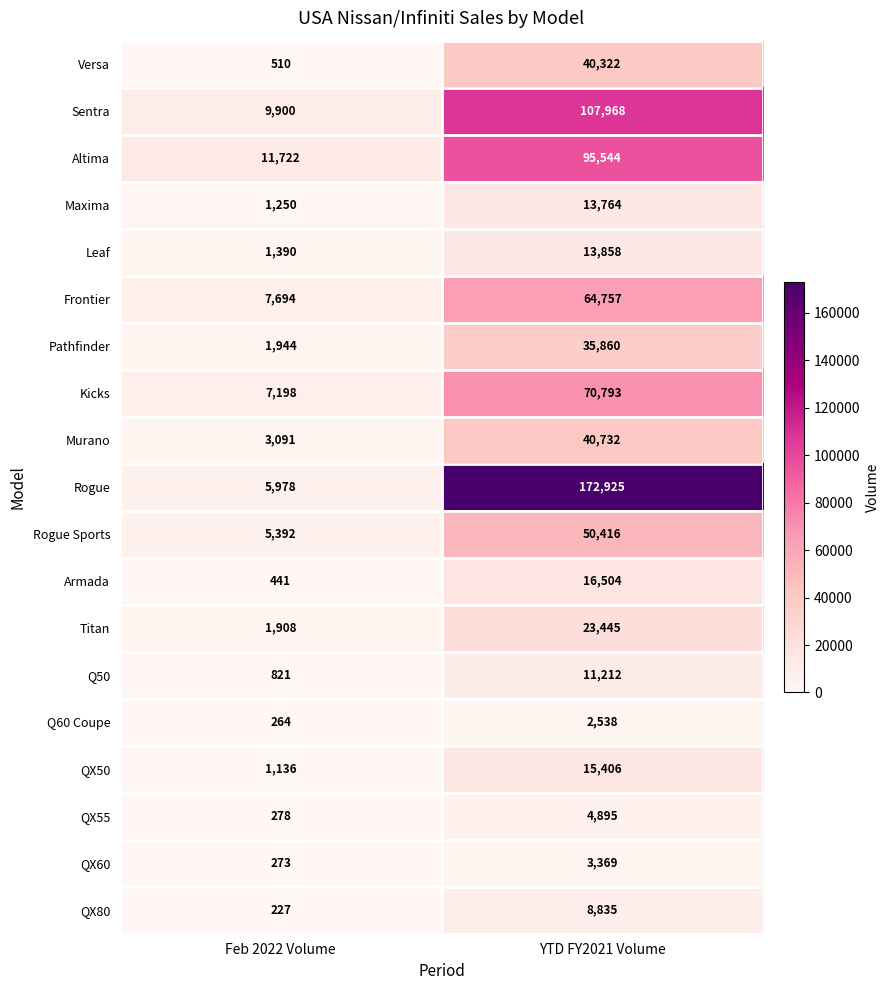

Which series has the largest range (max minus min)?

Rogue